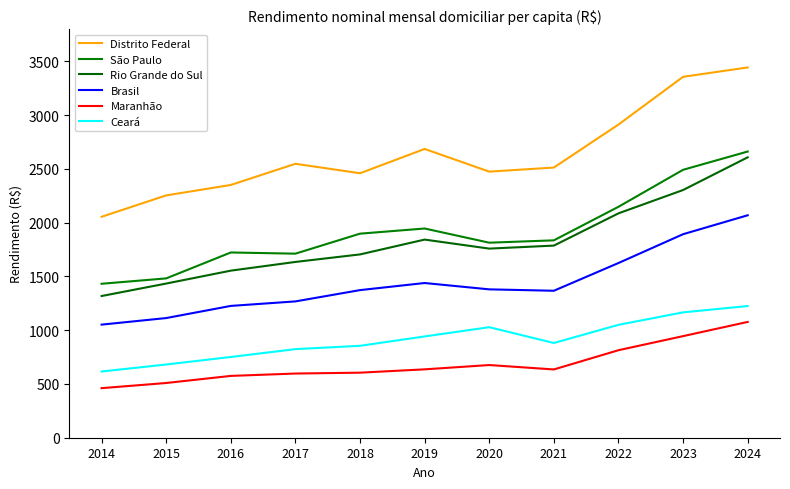

What is the sum of the São Paulo values at 2021 and 2022?

3984